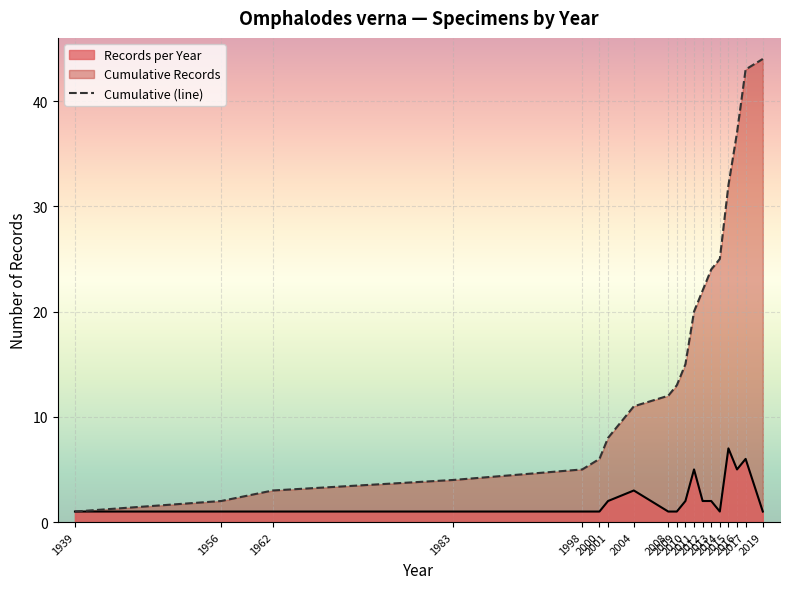

What is the change in value from 2000 to 2009?

+7